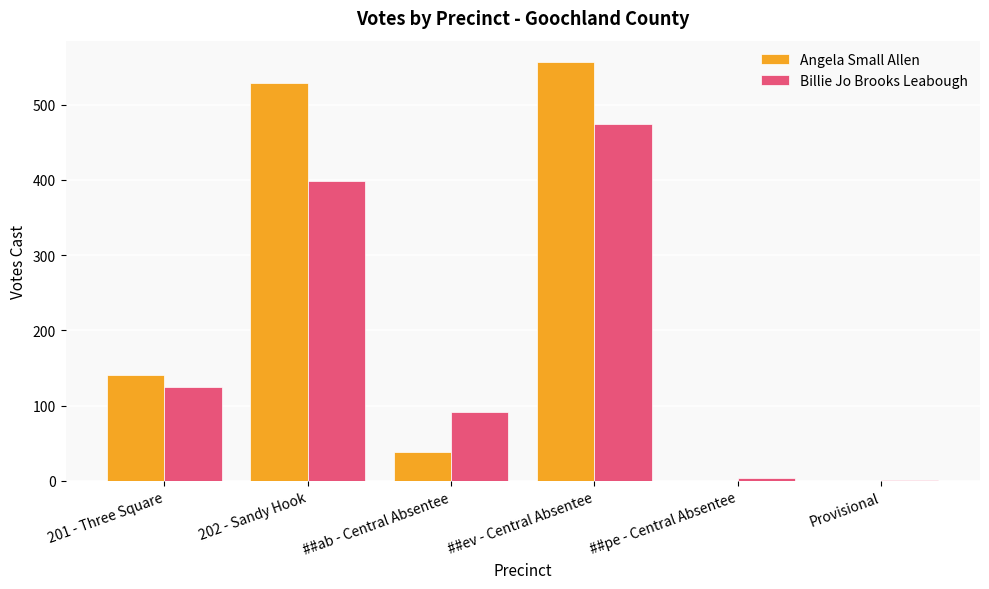

How many distinct data groups are displayed?

2